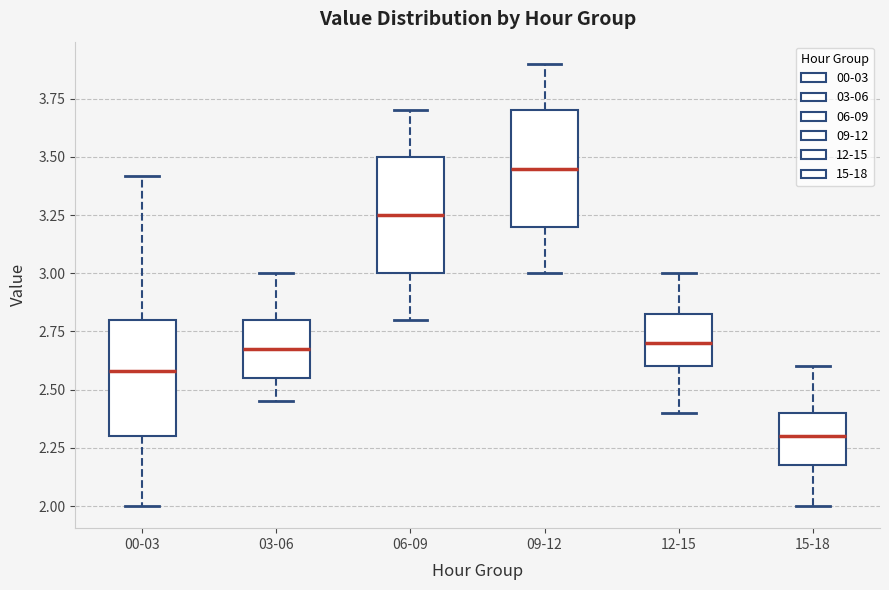

Which box's median line is the lowest?

15-18